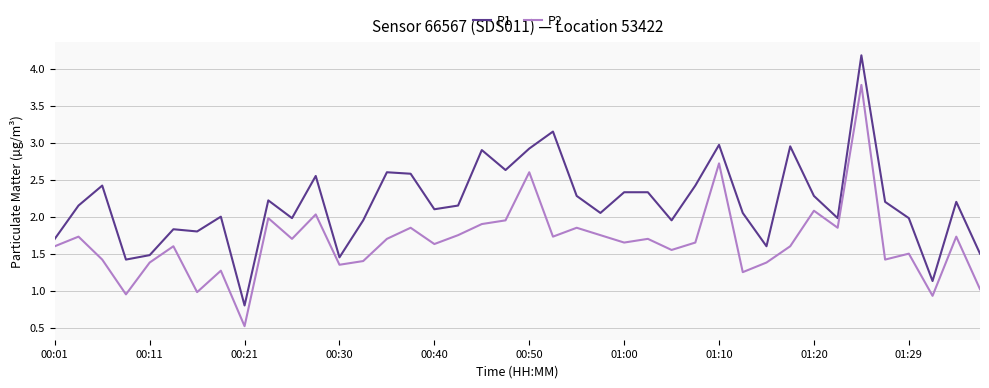

How many interior local peaks does the P2 series have?

14